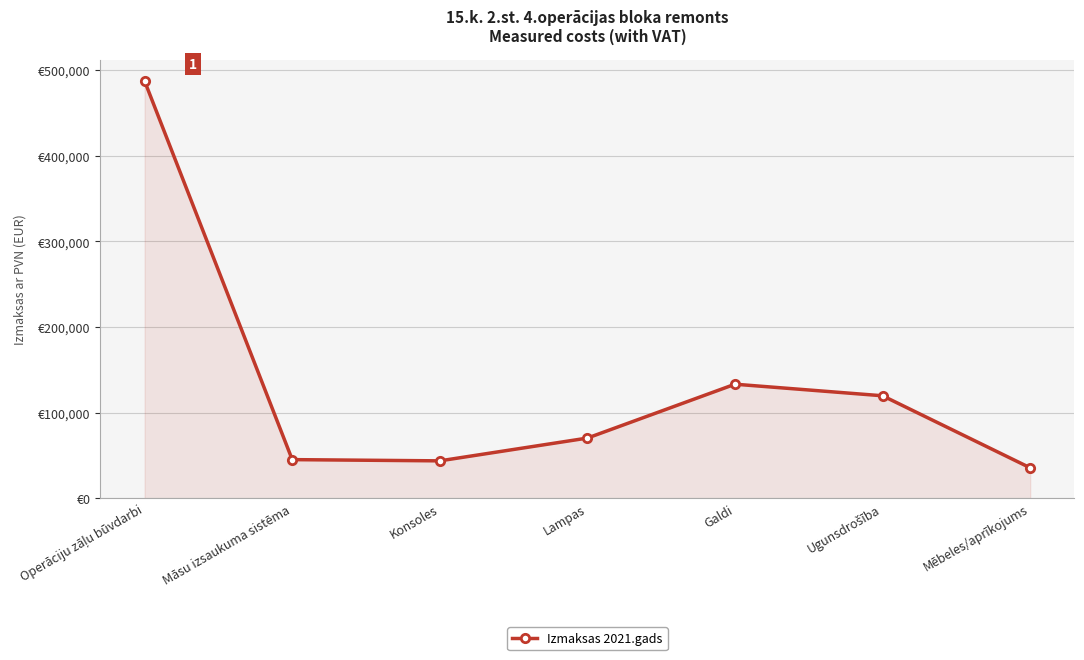

Is it true that the value at Galdi is 133100.0?

True